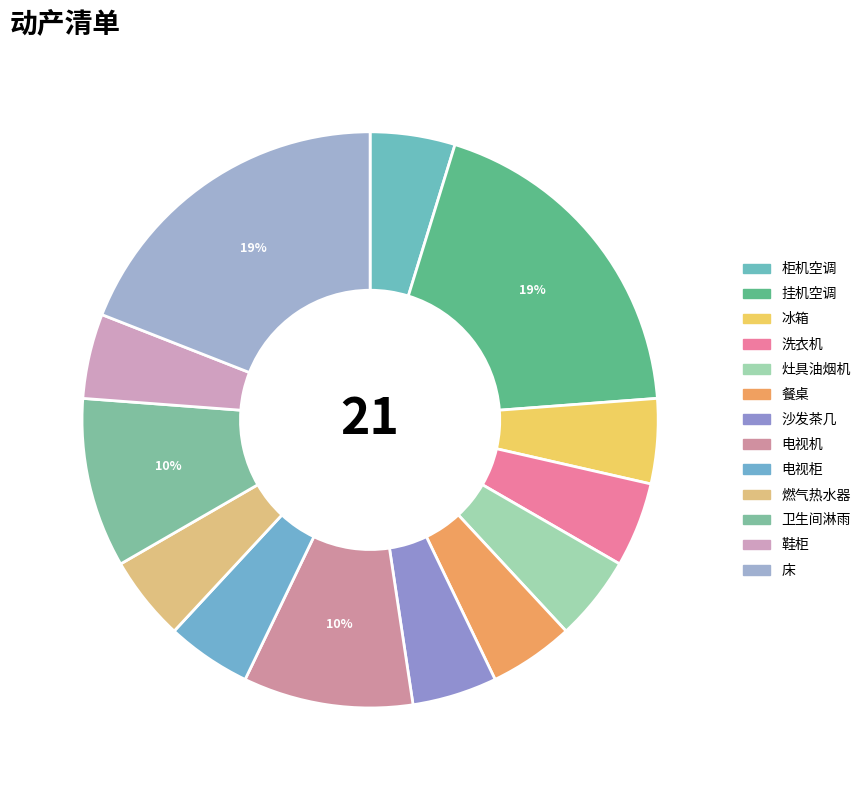

What is the ratio of the value at 床 to the value at 柜机空调?

4.0